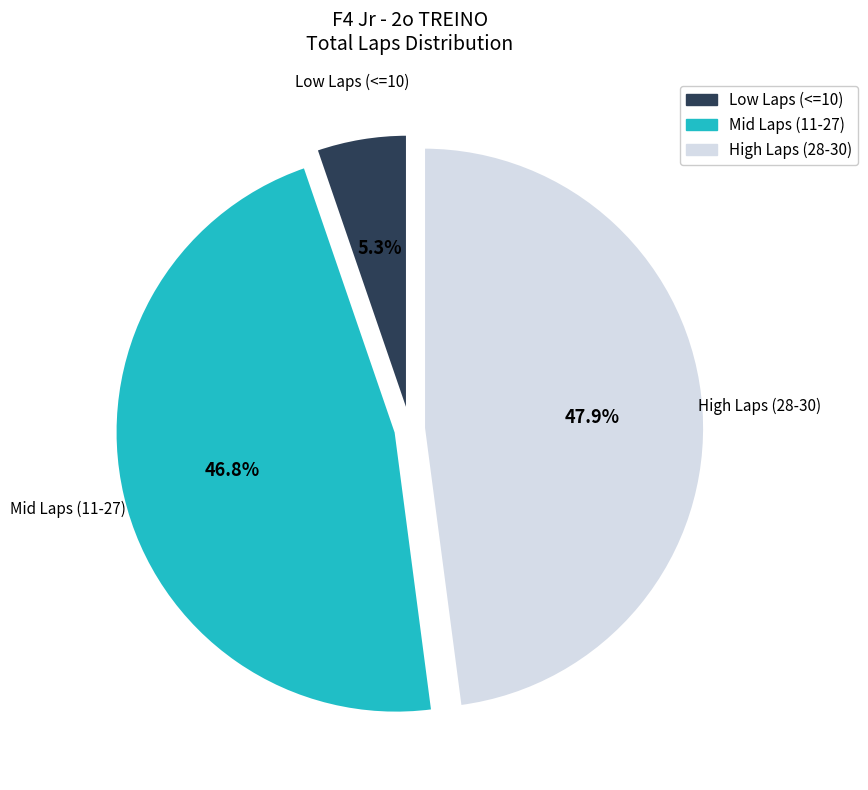

Is there a majority slice in this chart?

No